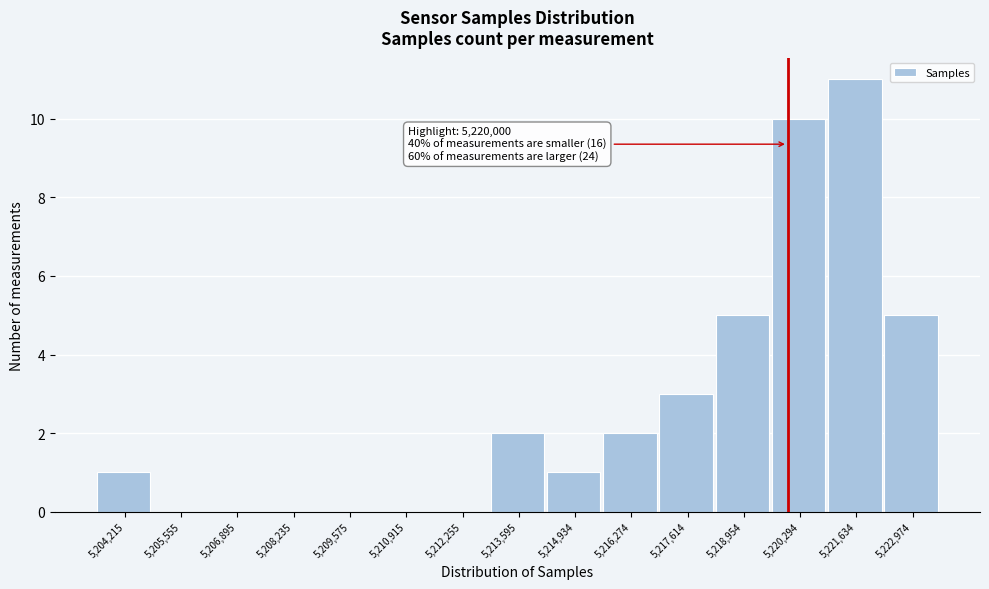

Over which range of the x-axis is the bar tallest?

5221000 to 5222400